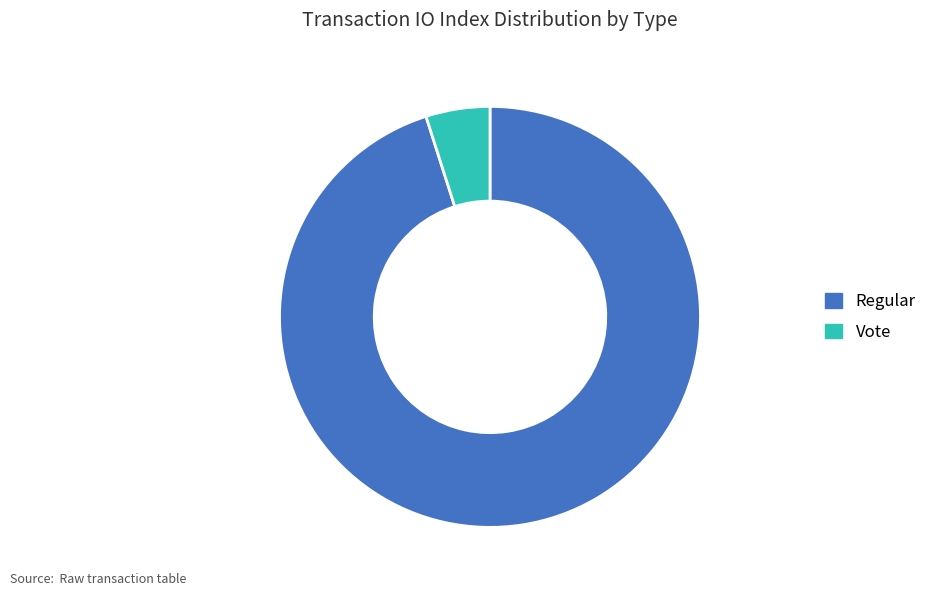

Do Regular and Vote together represent more than half of the pie?

Yes